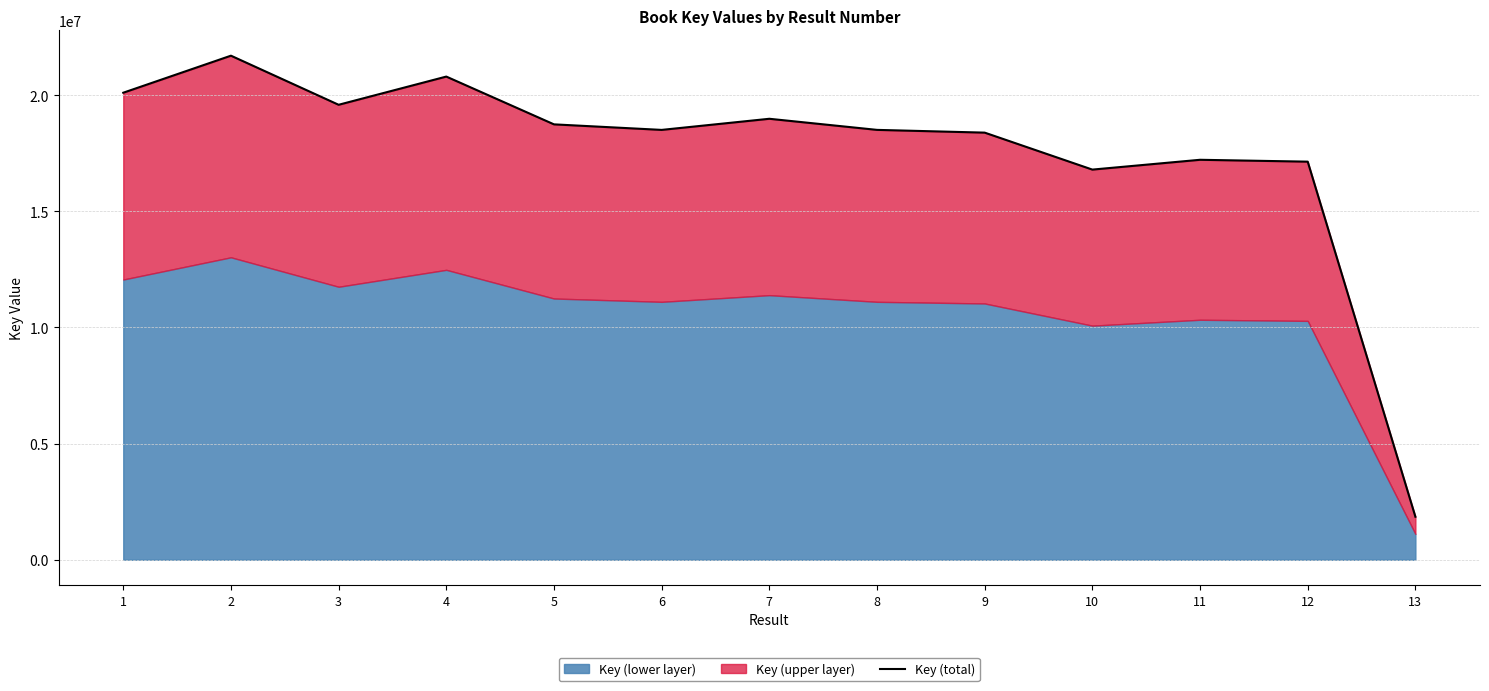

Which category has the lowest value across all series?

13